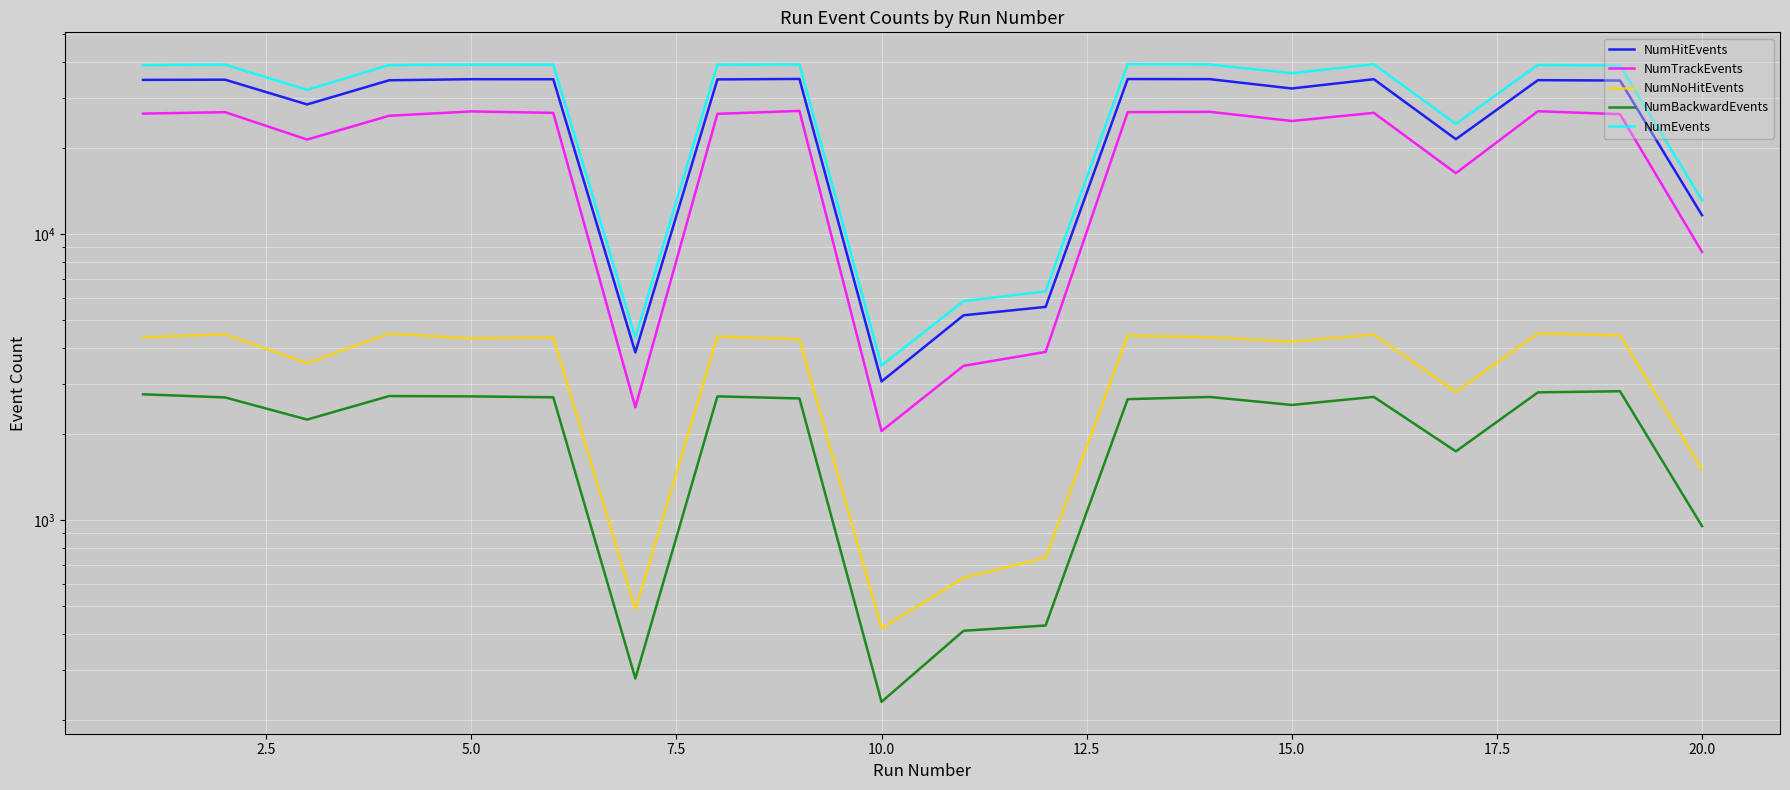

Is it true that NumNoHitEvents equals 2508 at 18?

False